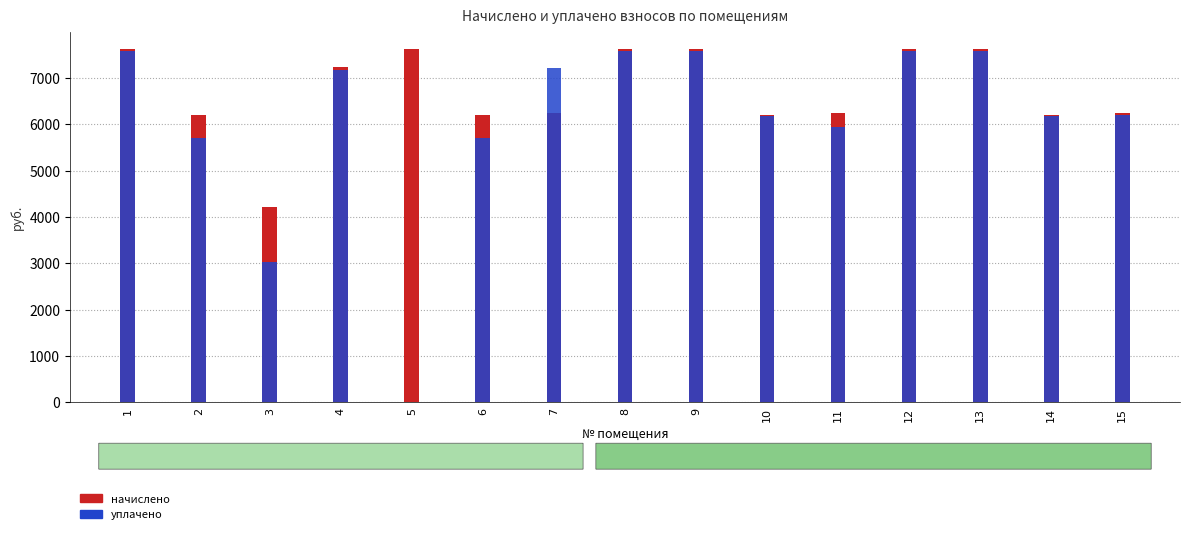

Which series has the widest spread of values?

уплачено